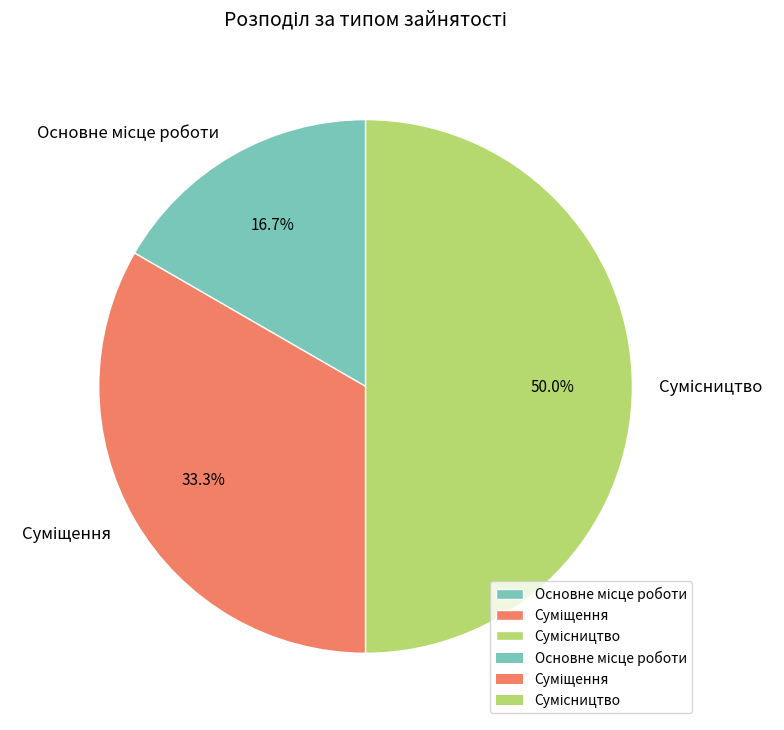

Count the number of slices in the pie.

3